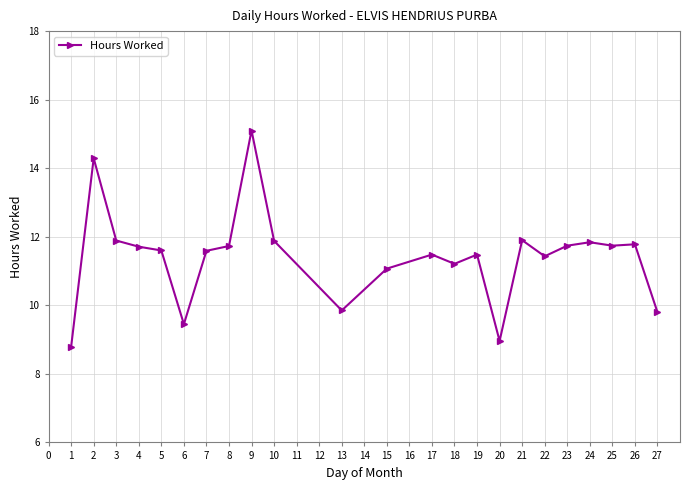

Is it true that the value at 8 is 11.7?

True